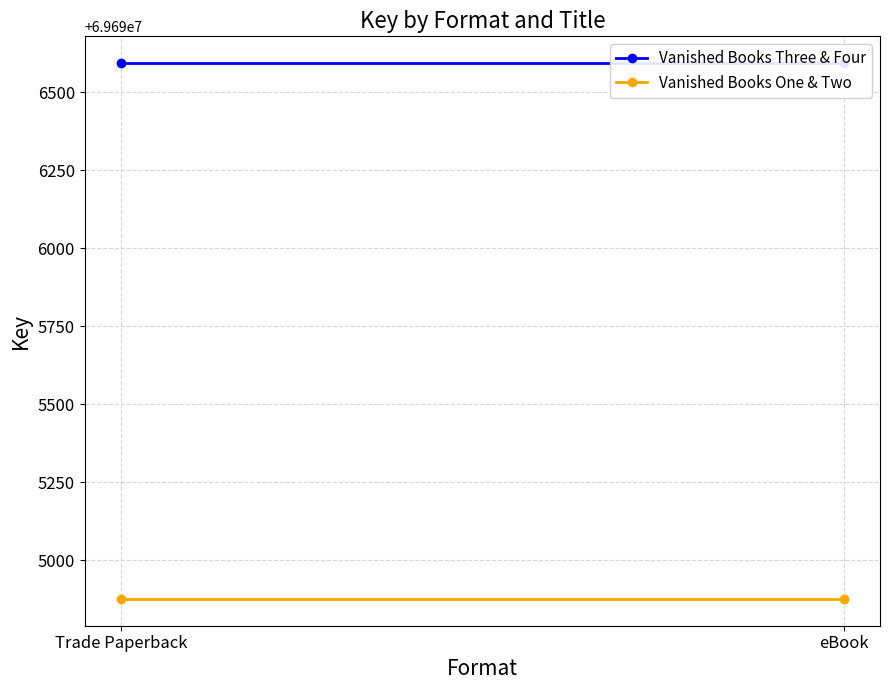

Read the Vanished Books One & Two value at Trade Paperback.

69694876